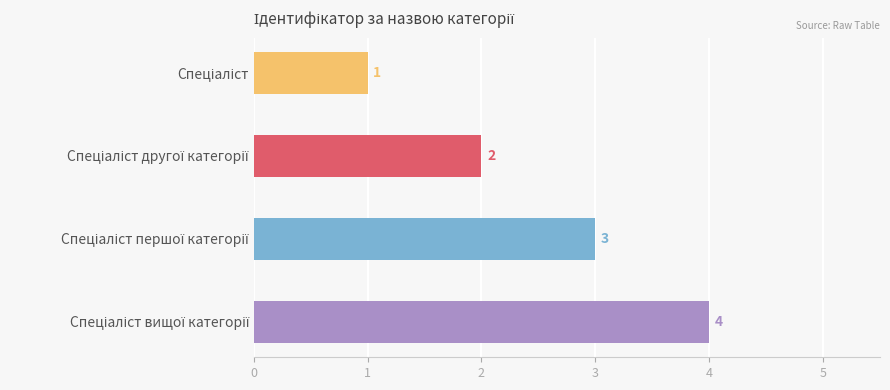

List the labels in order of value, largest first.

Спеціаліст вищої категорії, Спеціаліст першої категорії, Спеціаліст другої категорії, Спеціаліст